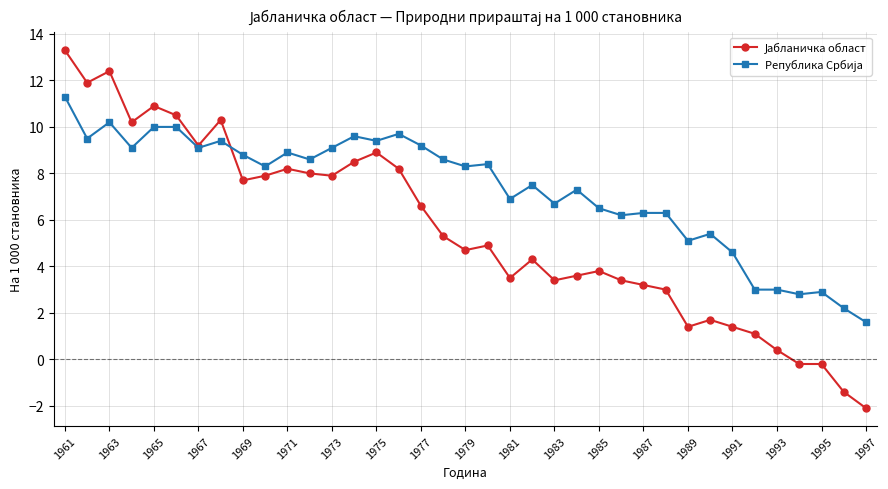

What is the maximum value shown in the chart?

13.3